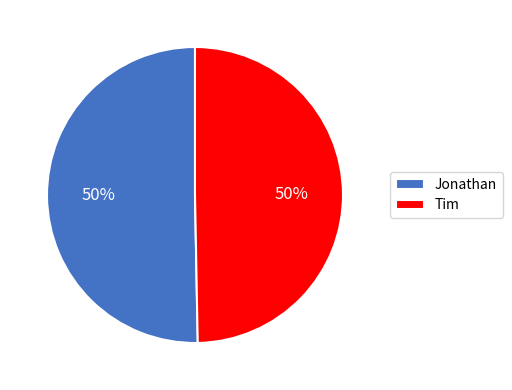

How many segments does this pie chart have?

2